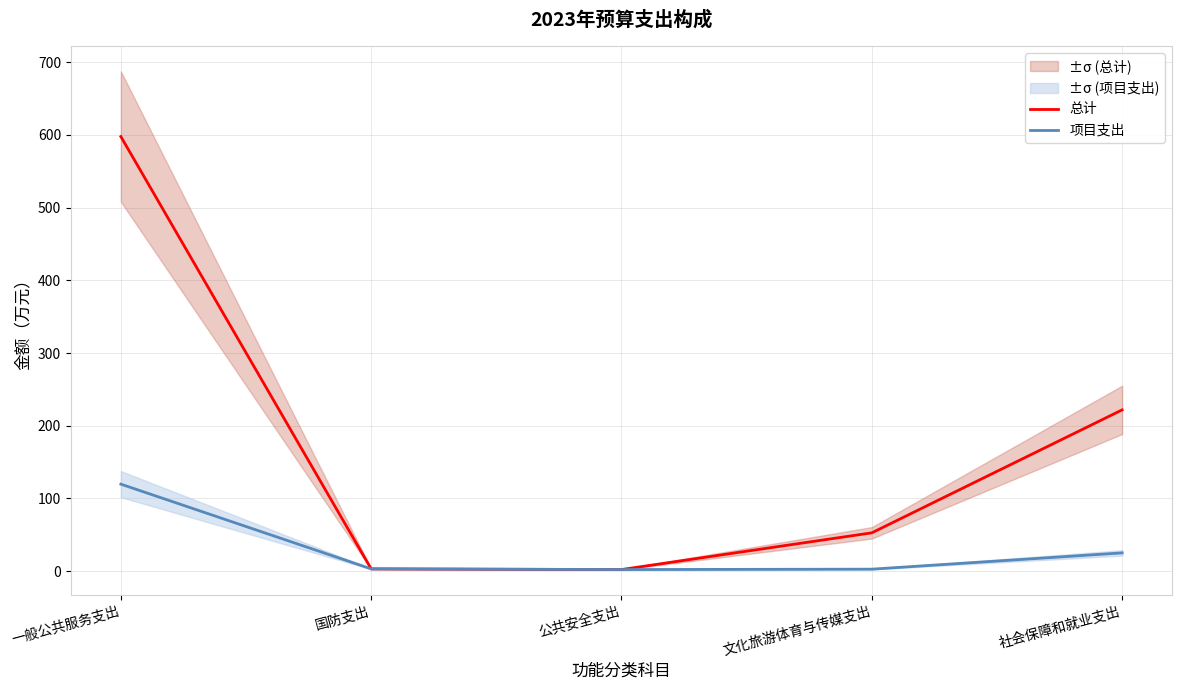

Rank the categories by 总计 value from highest to lowest.

一般公共服务支出, 社会保障和就业支出, 文化旅游体育与传媒支出, 国防支出, 公共安全支出